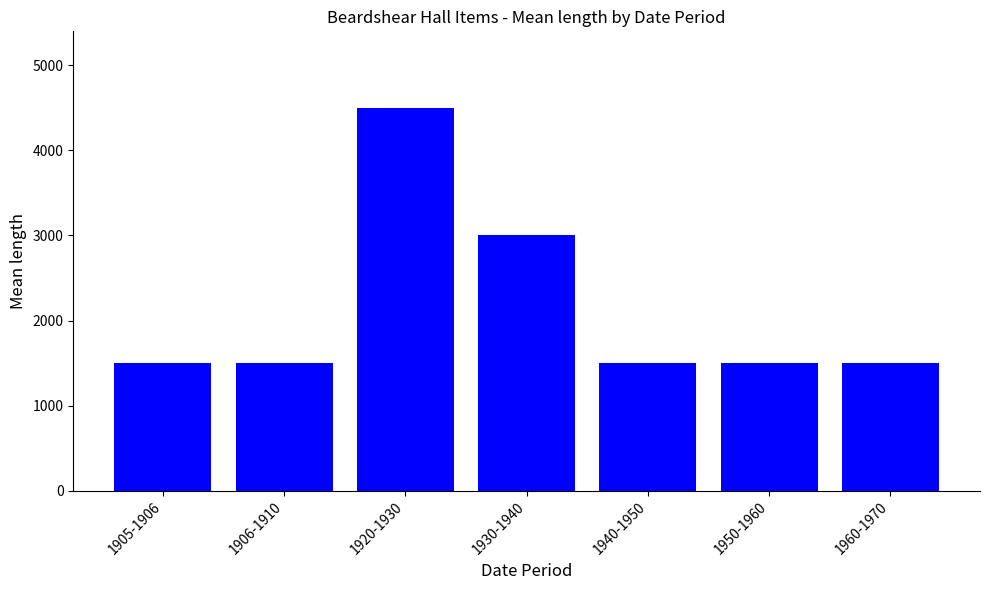

Reading left to right, extract all data points from this chart.

1905-1906=1500	1906-1910=1500	1920-1930=4500	1930-1940=3000	1940-1950=1500	1950-1960=1500	1960-1970=1500